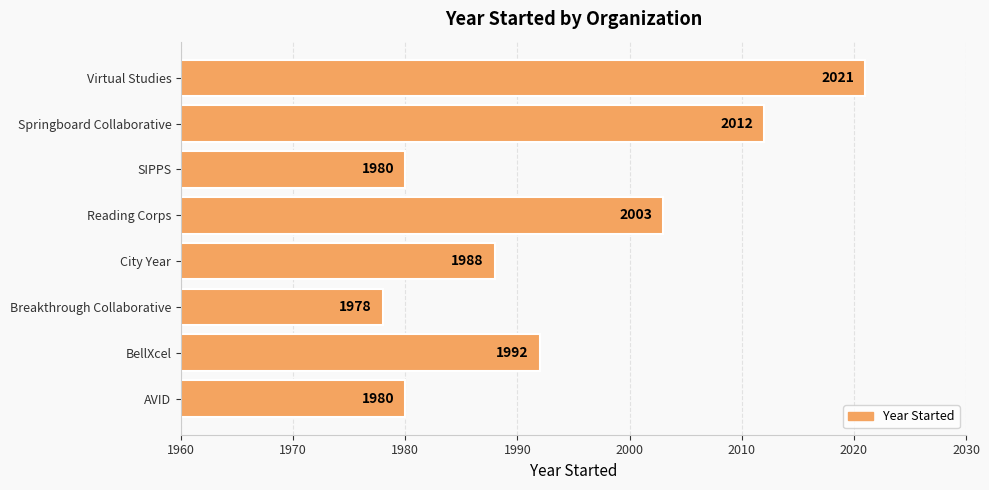

What is the minimum value shown in the chart?

1978